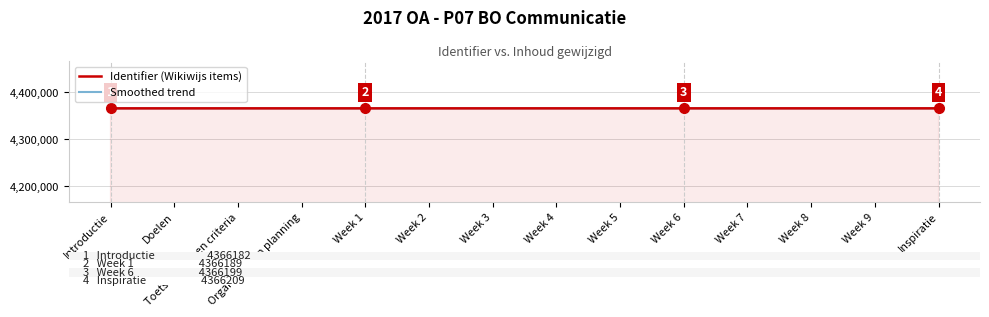

What is the maximum value for Smoothed trend?

4366209.0